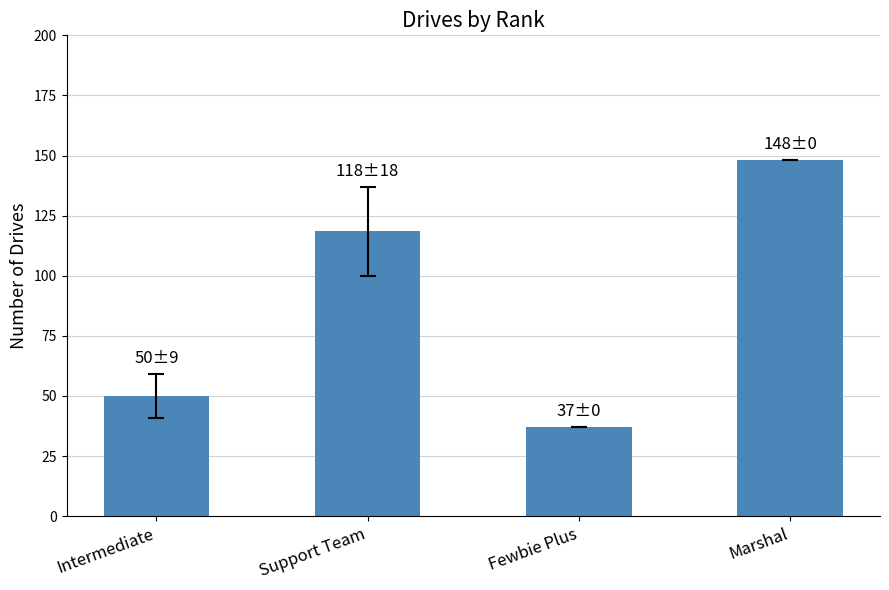

What is the average value?

88.3